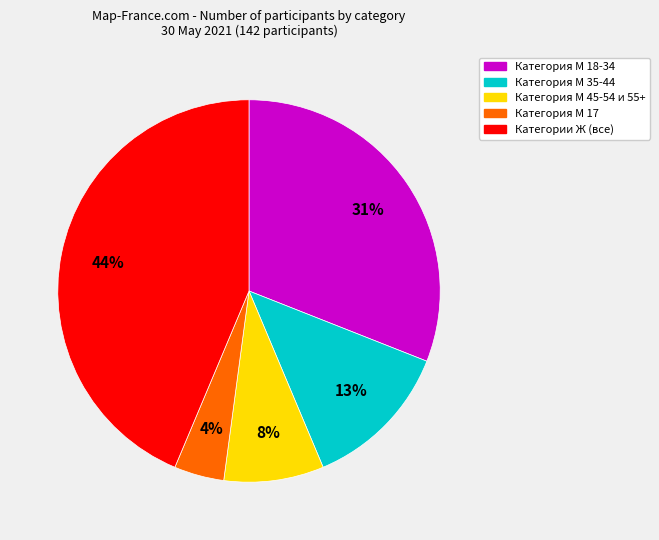

To the nearest percent, what is the average slice percentage?

20%